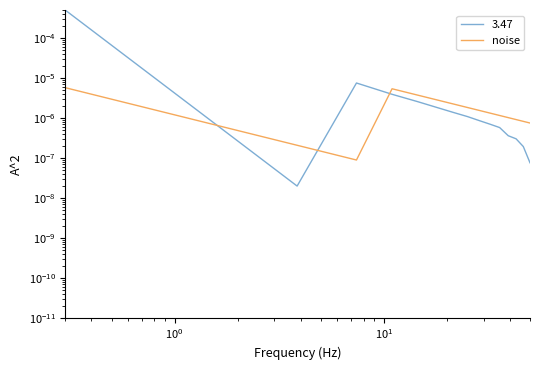

Count the number of categories in the chart.

15